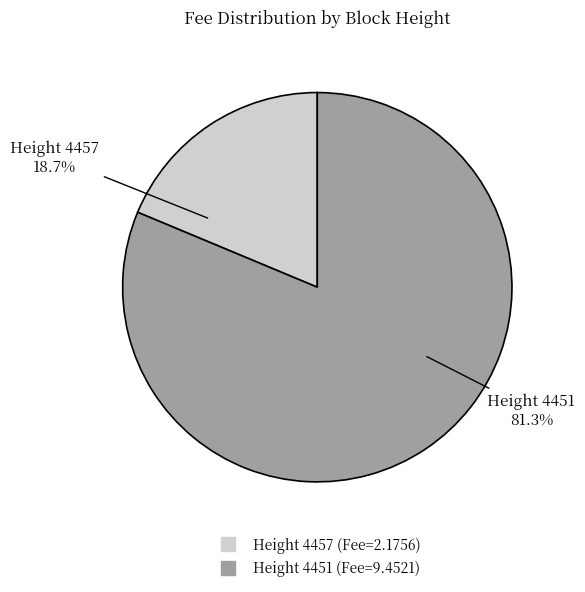

Is there any slice that represents more than half of the pie?

Yes